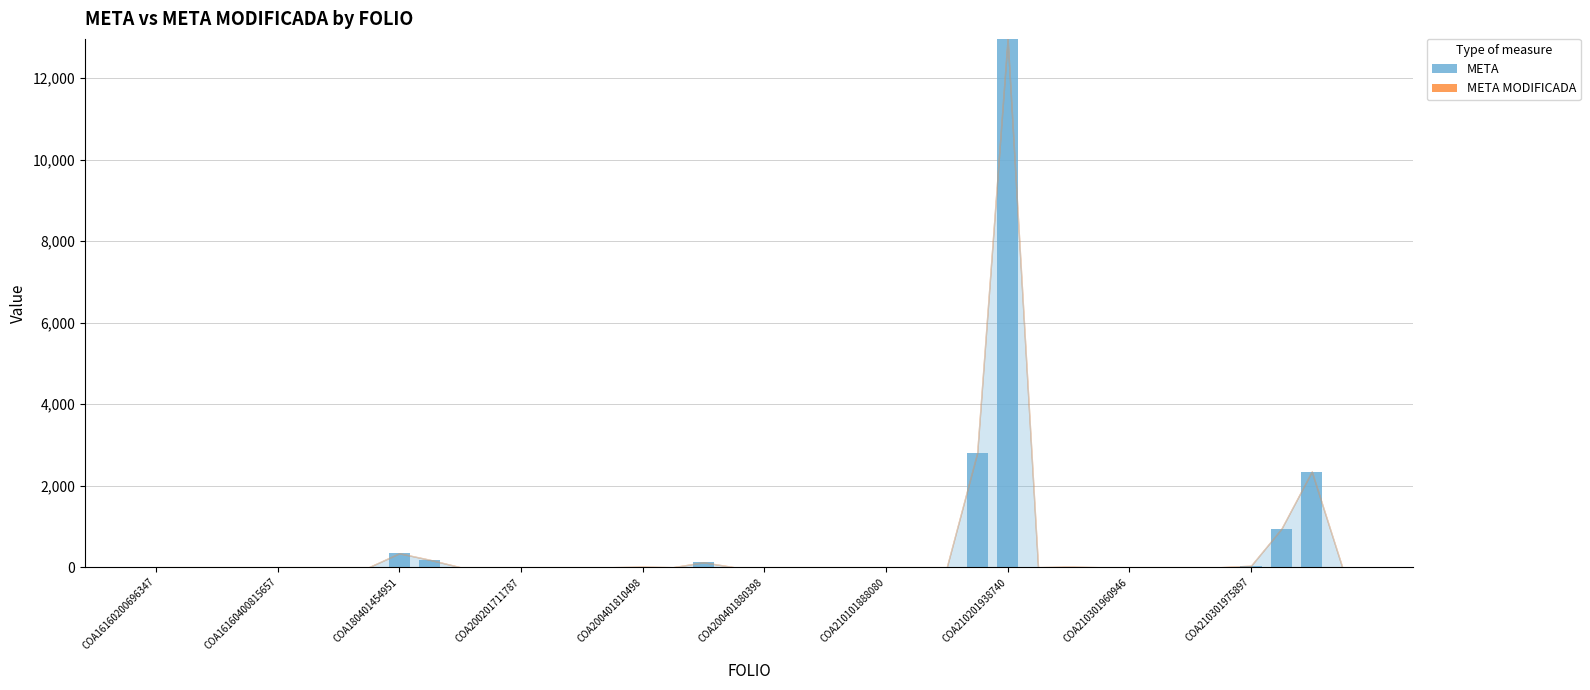

What is the sum of all values?

19792.7